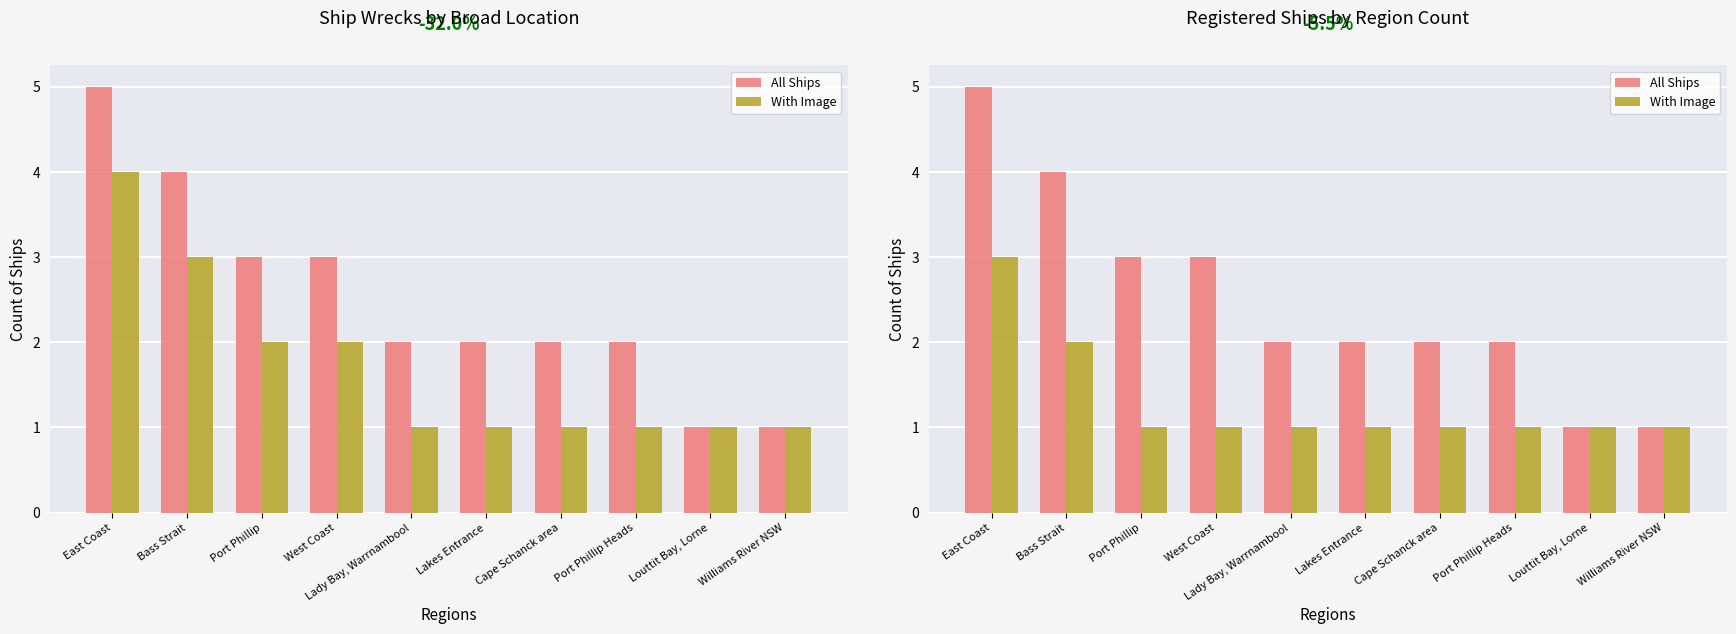

List the series in order of their overall mean, lowest first.

With Image, All Ships